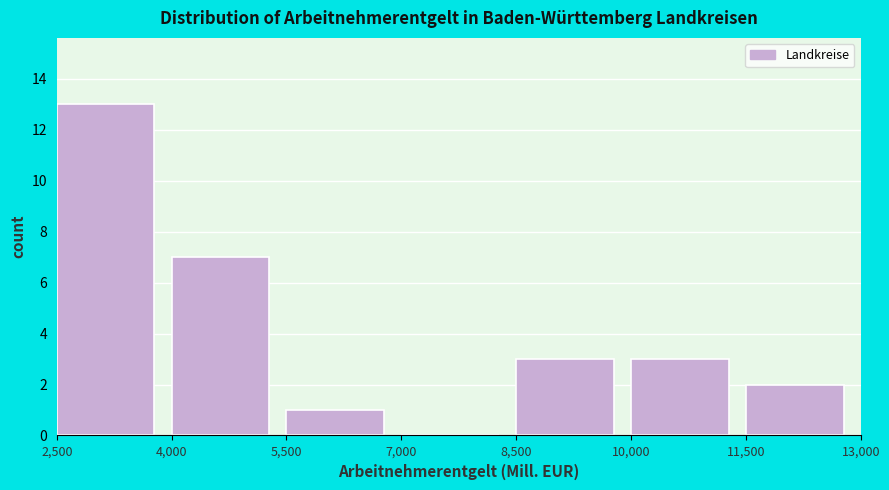

Reading left to right, transcribe this chart: for each bar, give the range it covers on the x-axis and its height. The values are not printed on the chart, so give them approximately, as read against the axis.

2,500 to 4,000: 13
4,000 to 5,500: 7
5,500 to 7,000: 1
7,000 to 8,500: 0
8,500 to 10,000: 3
10,000 to 11,500: 3
11,500 to 13,000: 2